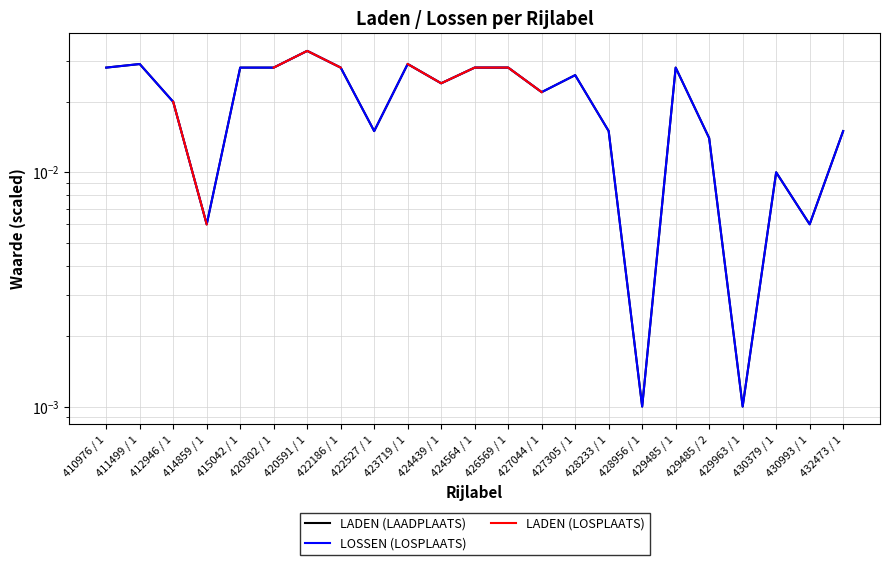

Rank the series at 430379 / 1 from highest to lowest value.

LADEN (LAADPLAATS), LOSSEN (LOSPLAATS), LADEN (LOSPLAATS)